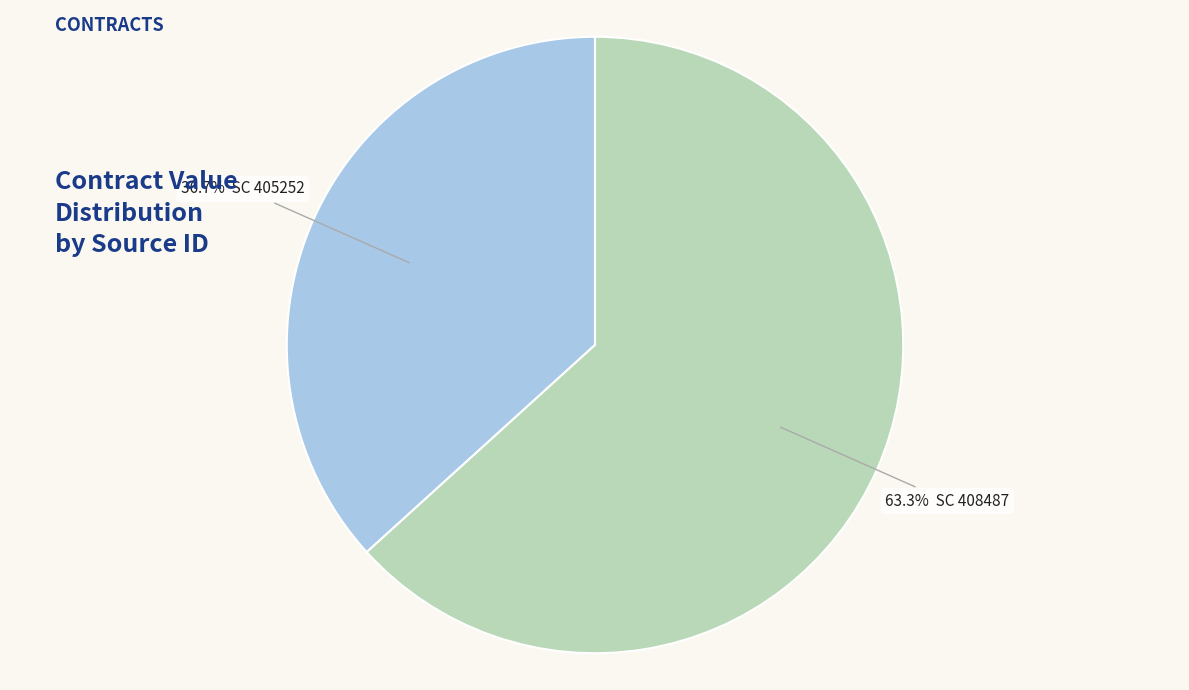

Does any single category account for the majority?

Yes